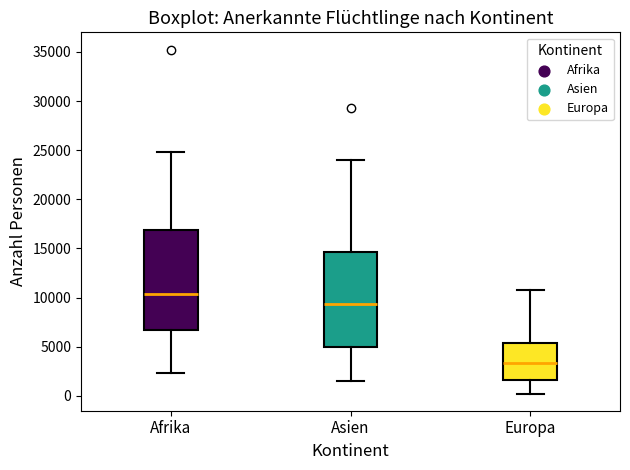

Reading left to right, transcribe this box plot: for each box, give where its median line is, the range the box spans, and where its two whiskers end, as read against the y-axis. The values are not printed on the chart, so give them approximately, as read against the axis.

Afrika: median 10500, box 6500 to 17000, whiskers 2500 to 25000
Asien: median 9500, box 5000 to 14500, whiskers 1500 to 24000
Europa: median 3500, box 1500 to 5500, whiskers 0 to 11000